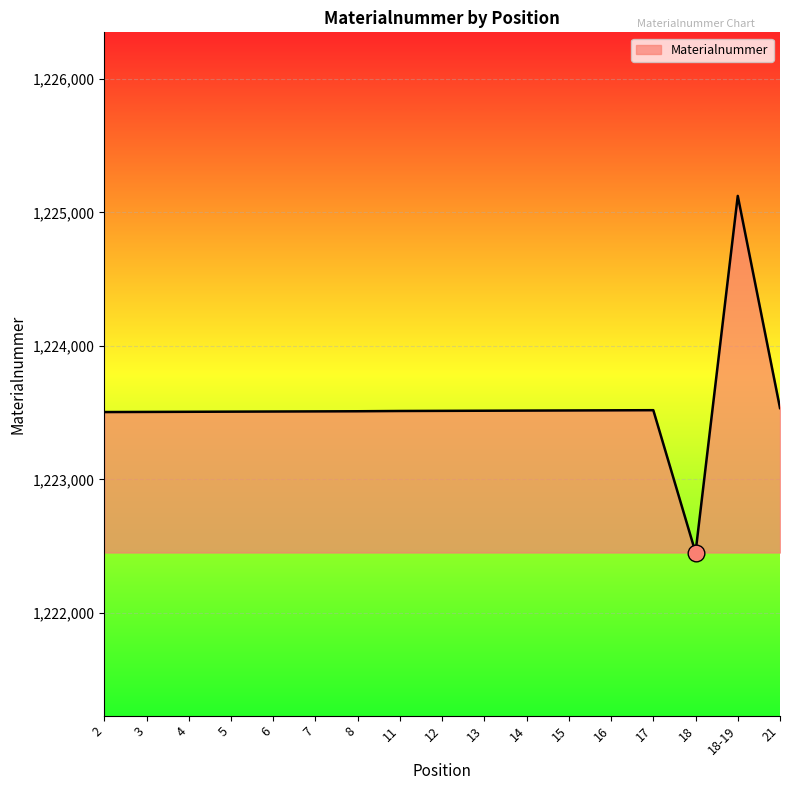

What is the change in value from 12 to 18-19?

+1610